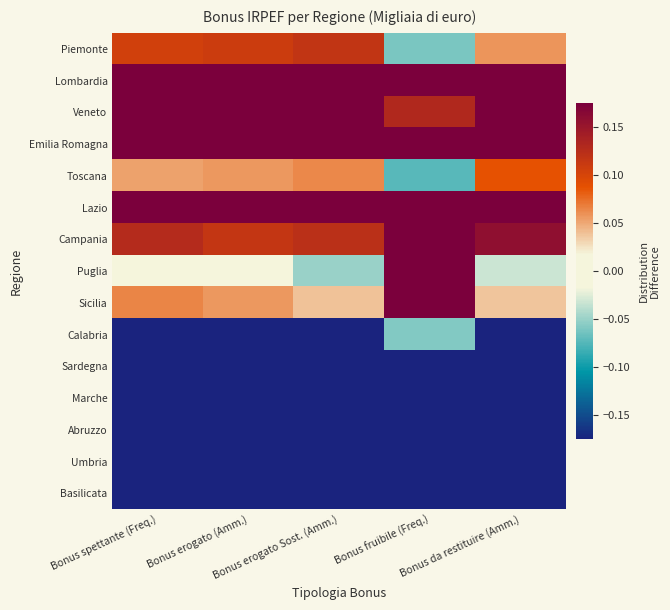

At how many categories does at least one series exceed 0?

5